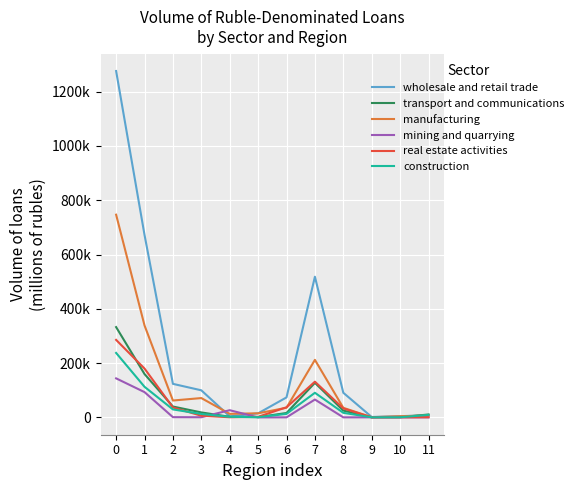

What are all the series names shown in the legend?

wholesale and retail trade, transport and communications, manufacturing, mining and quarrying, real estate activities, construction